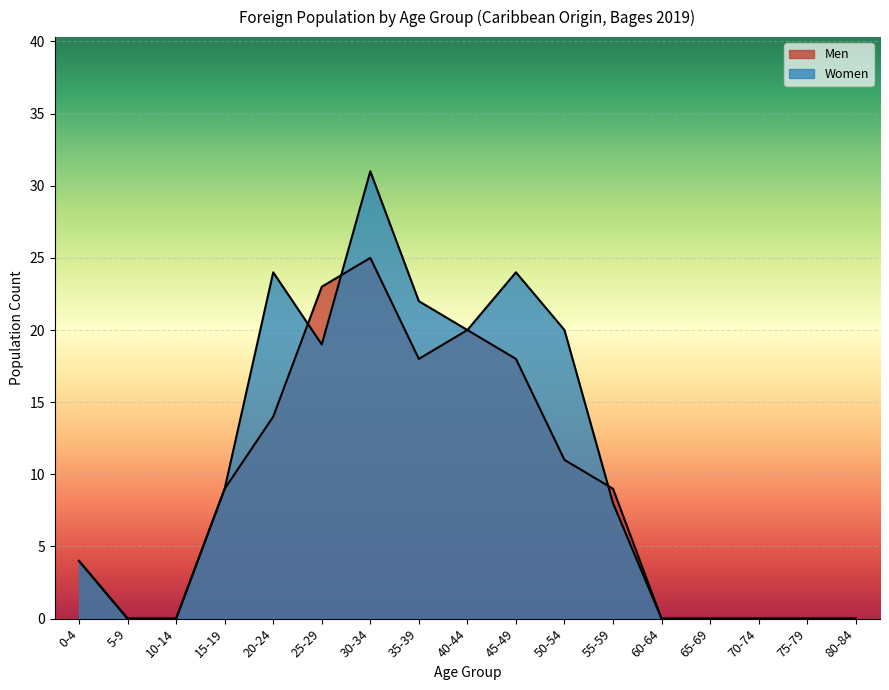

True or false: Women and Men cross at least once.

True